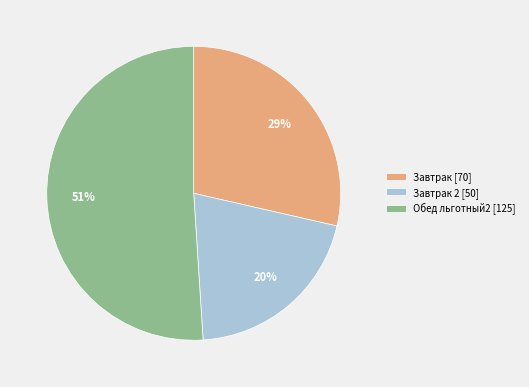

To the nearest percent, what portion does Завтрак [70] represent?

29%